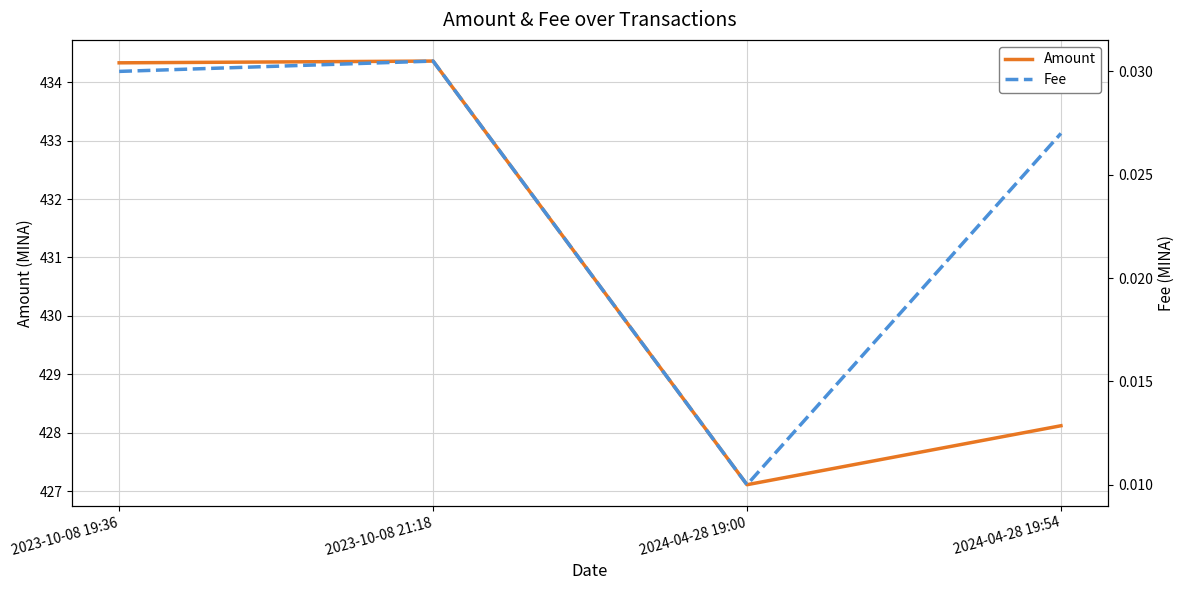

Reading left to right, what are all the values shown in this chart?

Amount: 434.3	434.4	427.1	428.1
Fee: 0.0	0.0	0.0	0.0